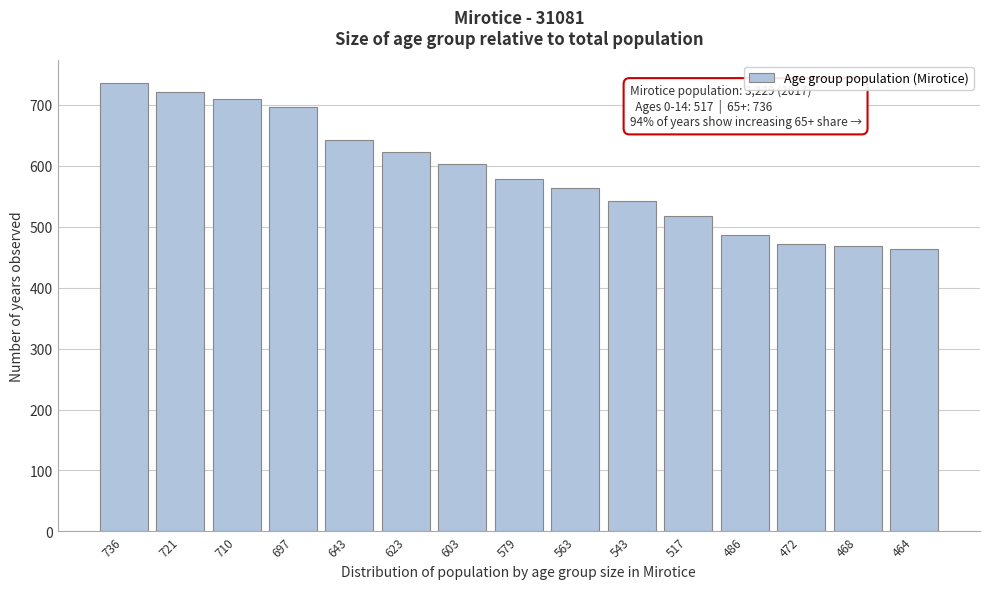

Reading right to left, what are all the values shown in this chart?

464	468	472	486	517	543	563	579	603	623	643	697	710	721	736